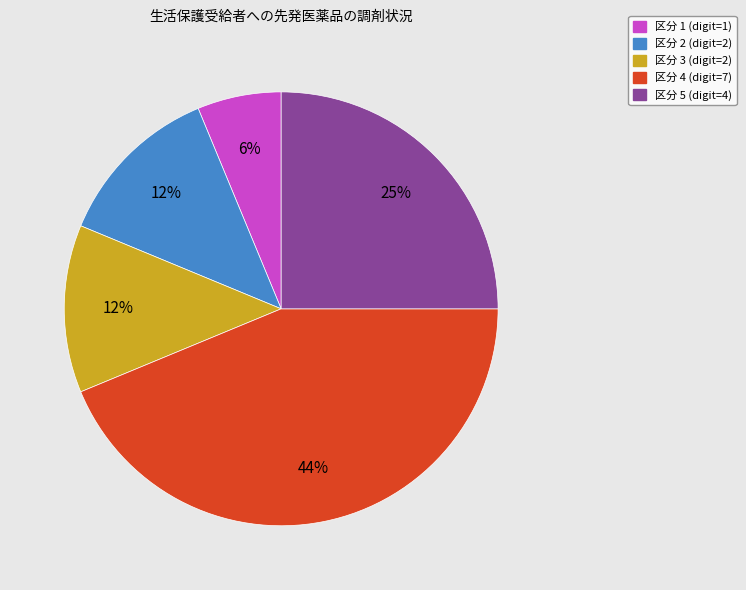

Is there a majority slice in this chart?

No